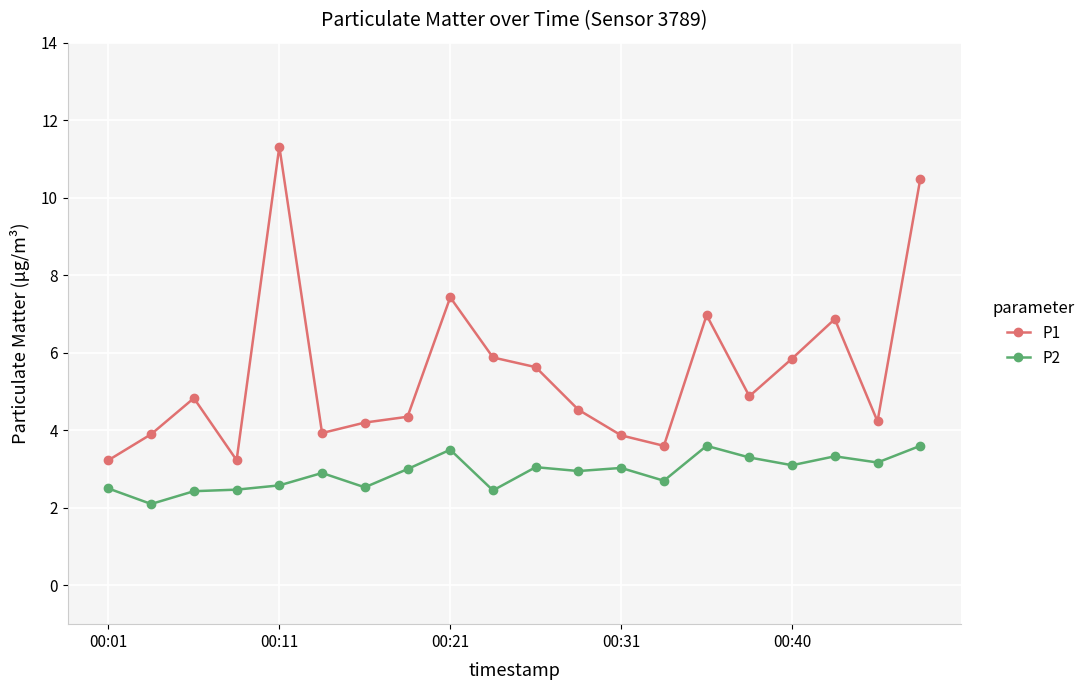

What is the difference between the maximum and minimum values in the P2 series?

1.5